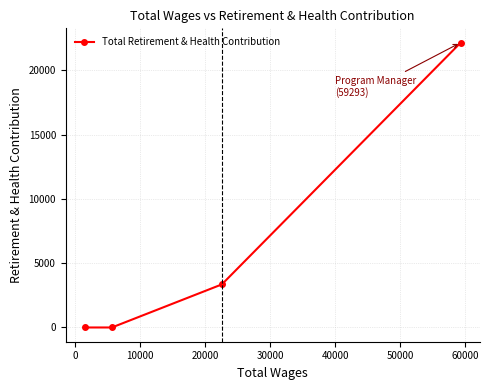

What is the greatest value displayed?

22167